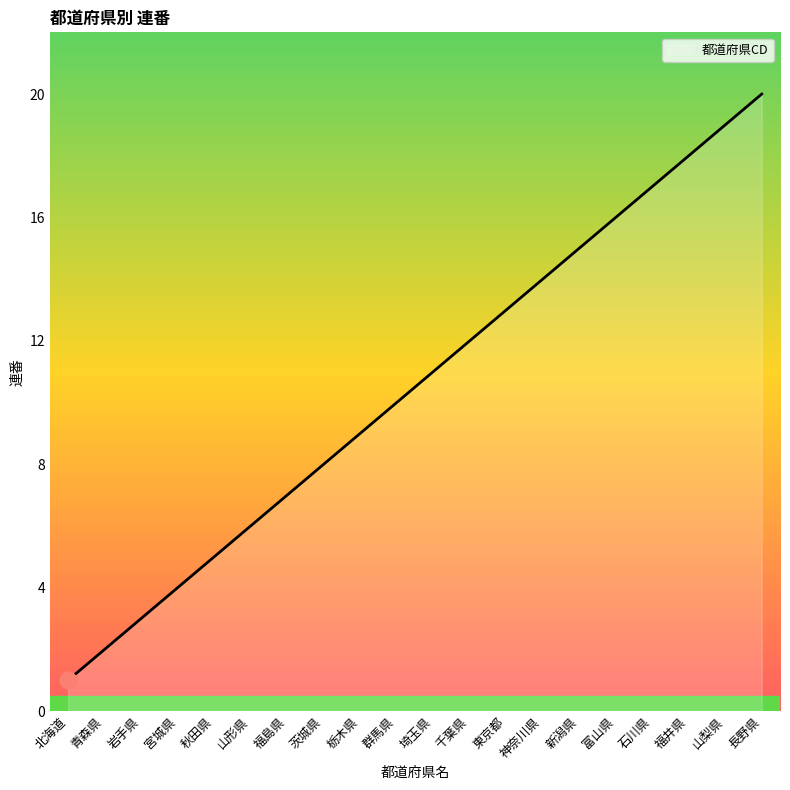

What is the sum of the values at 北海道 and 新潟県?

16